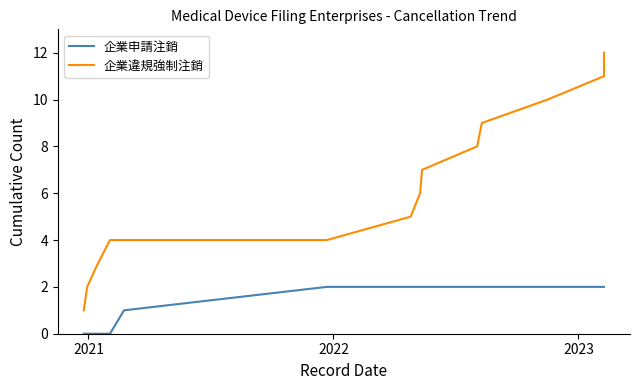

Reading right to left, list all the values displayed in this chart.

企業申請注銷: 2	2	2	2	2	2	2	2	2	1	0	0	0	0
企業違規強制注銷: 12	11	10	9	8	7	6	5	4	4	4	3	2	1